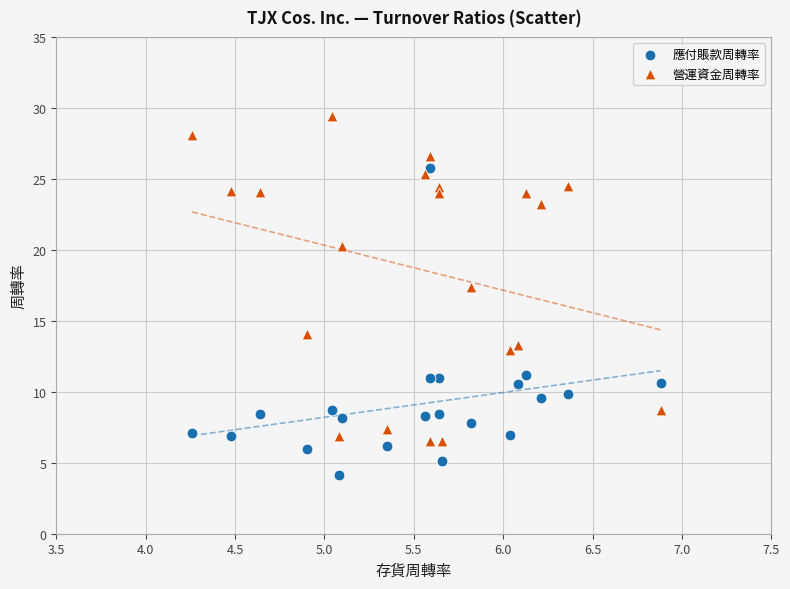

Which series reaches the maximum Y coordinate?

營運資金周轉率